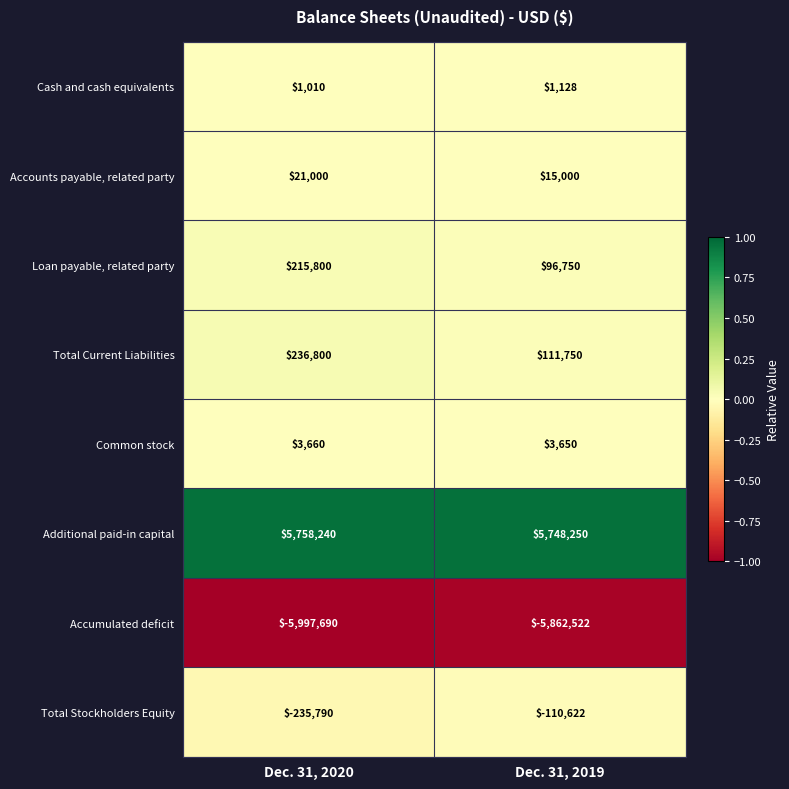

Reading left to right, what are all the values shown in this chart?

Cash and cash equivalents: 1010	1128
Accounts payable, related party: 21000	15000
Loan payable, related party: 215800	96750
Total Current Liabilities: 236800	111750
Common stock: 3660	3650
Additional paid-in capital: 5758240	5748250
Accumulated deficit: -5997690	-5862522
Total Stockholders Equity: -235790	-110622